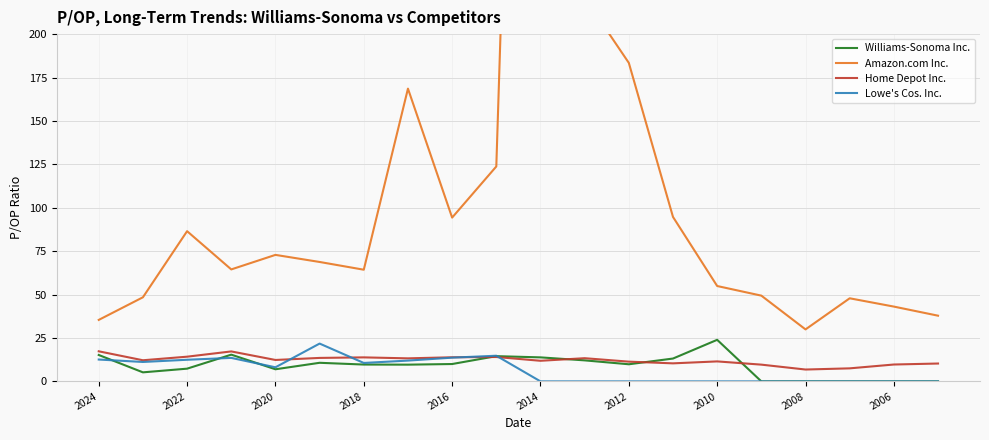

The Williams-Sonoma Inc. series shows 0.0 at 2006. True or false?

True